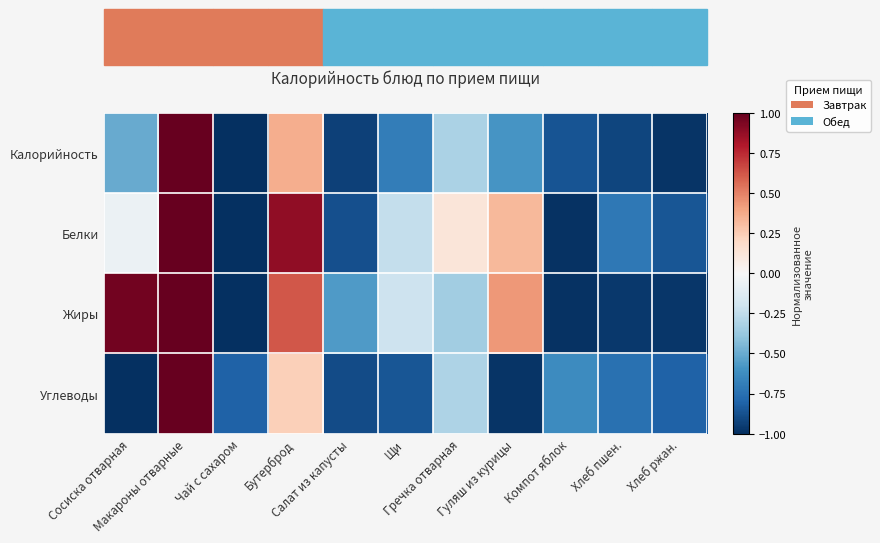

At which category does the chart reach its peak across all series?

Макароны отварные